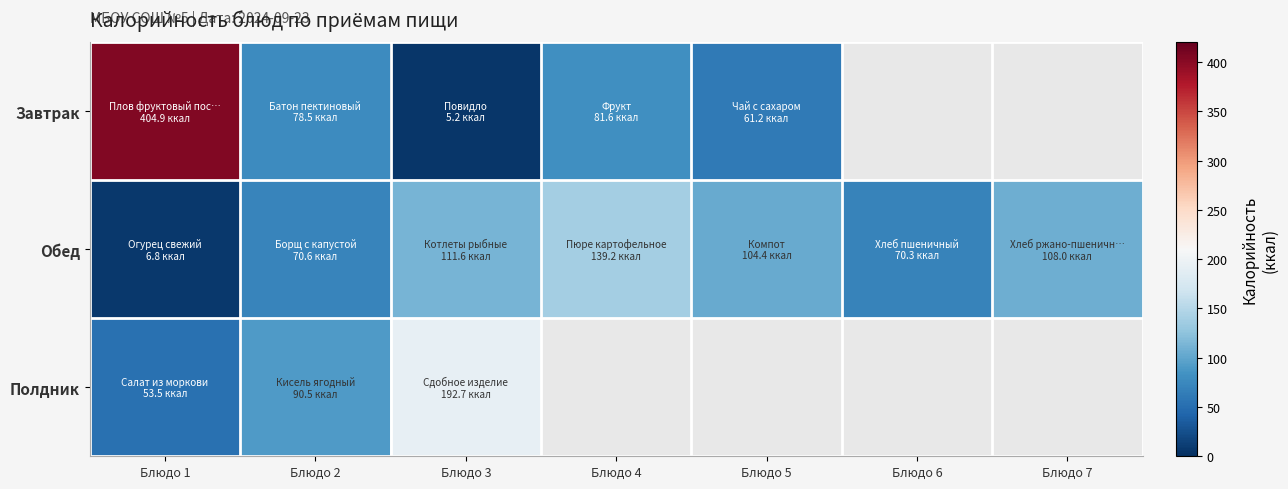

What is the sum of all Обед values?

610.8